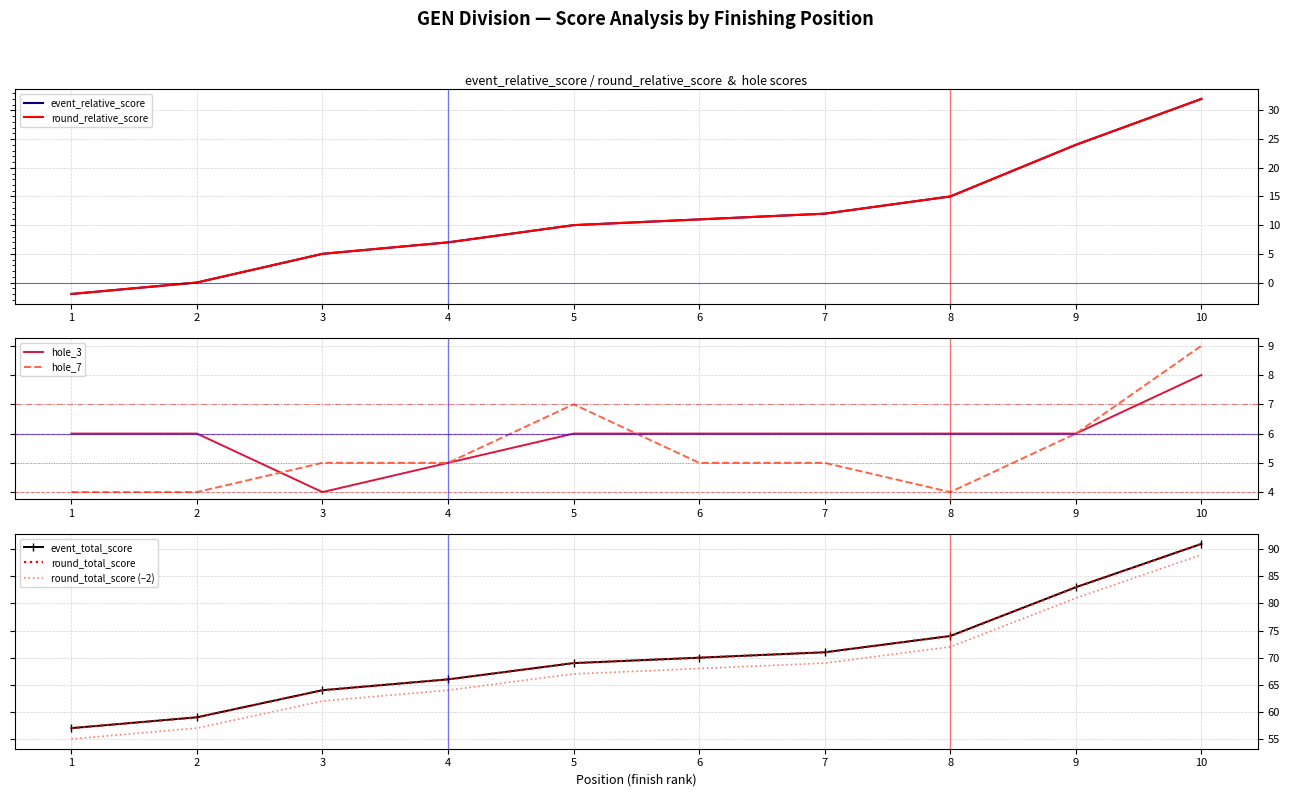

True or false: hole_3 and event_relative_score cross at least once.

False